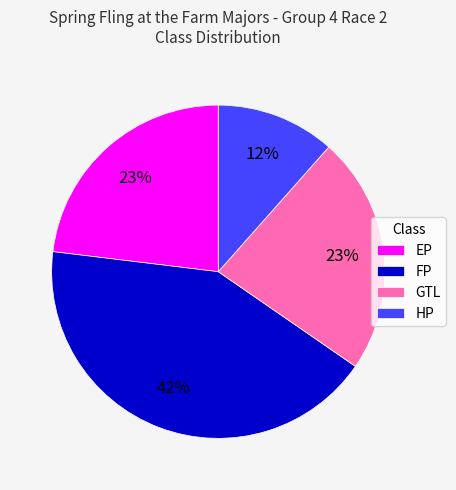

To the nearest percent, what percentage of the pie is GTL?

23%